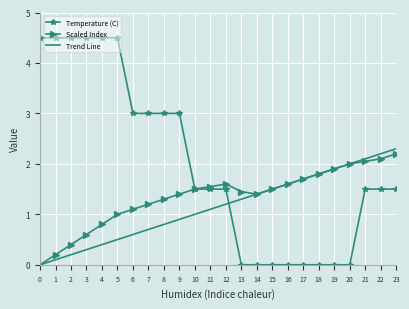

What is the difference between the highest and lowest values at 1?

4.4